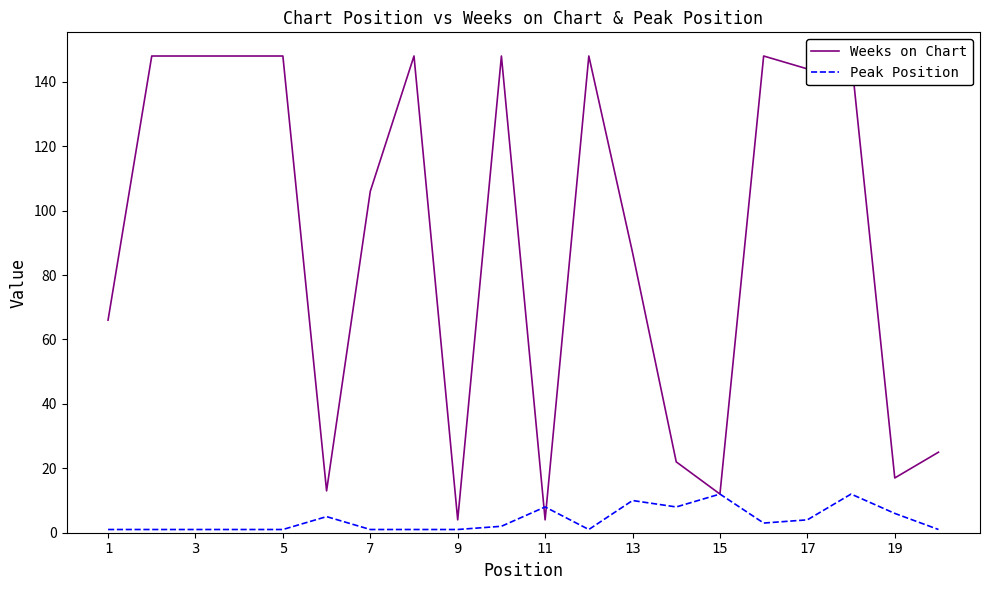

Which series ends up on top after the final intersection of Peak Position and Weeks on Chart?

Weeks on Chart